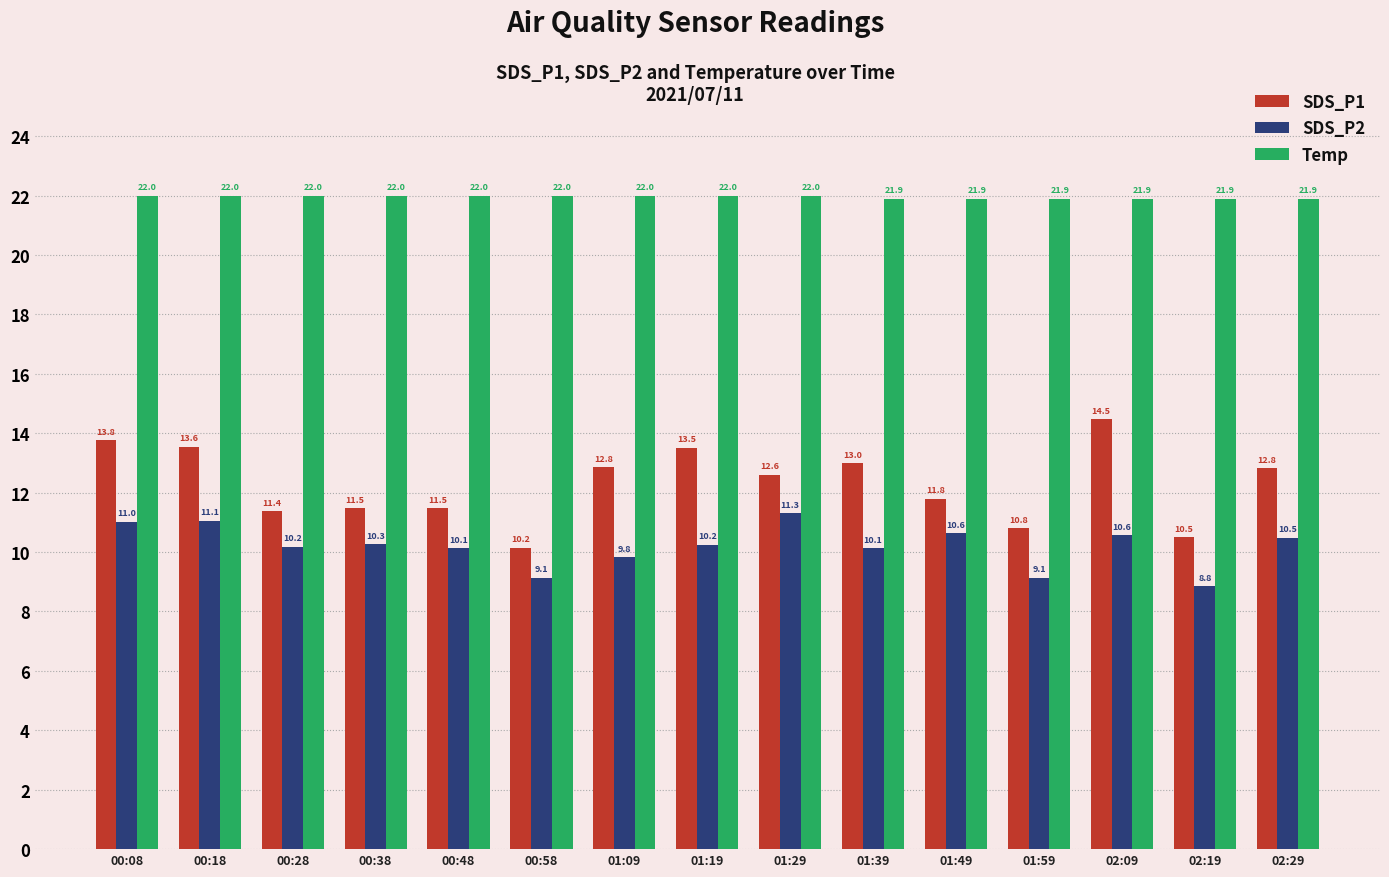

The value of SDS_P2 at 00:58 is 9.1. True or false?

True